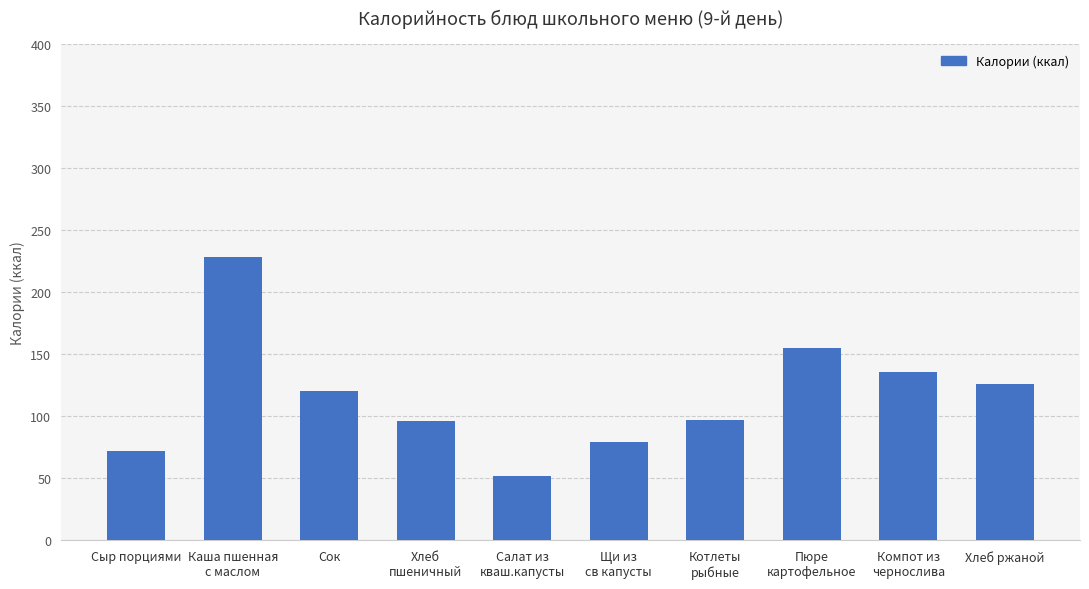

Between Щи из
св капусты and Хлеб ржаной, which is larger?

Хлеб ржаной